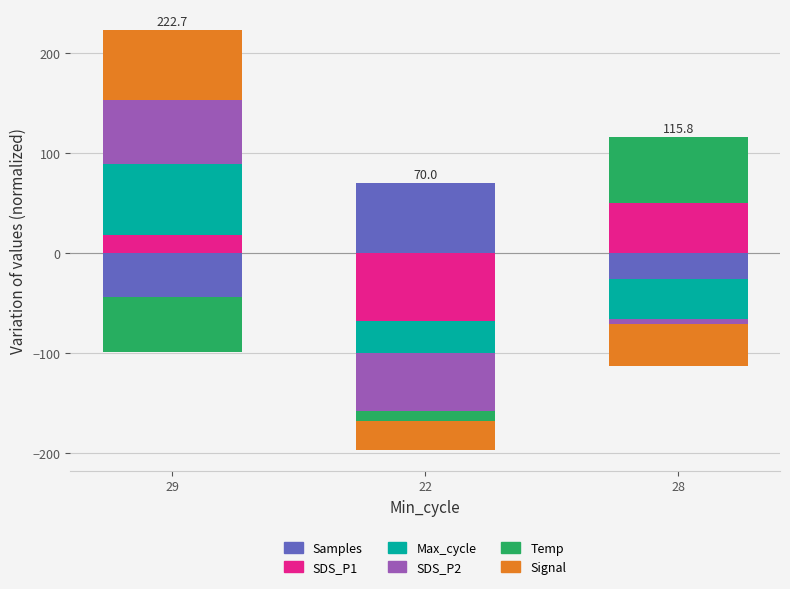

At how many categories does at least one series exceed 35?

3